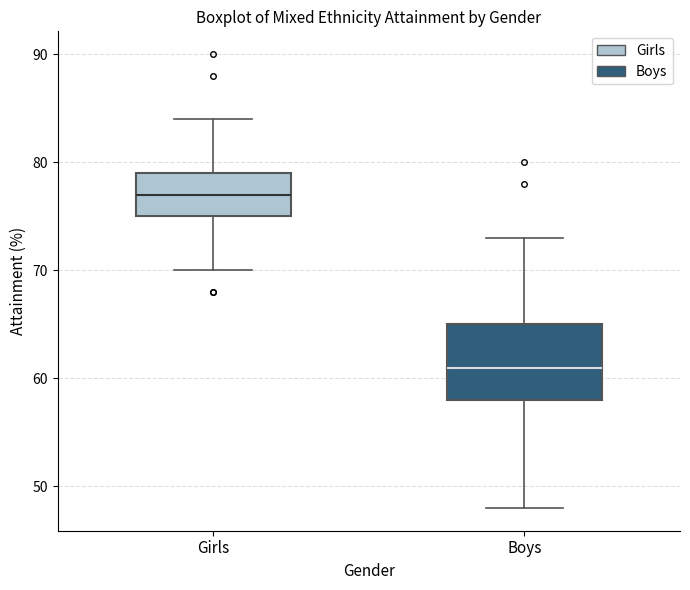

Reading left to right, transcribe this box plot: for each box, give where its median line is, the range the box spans, and where its two whiskers end, as read against the y-axis. The values are not printed on the chart, so give them approximately, as read against the axis.

Girls: median 77, box 75 to 79, whiskers 70 to 84
Boys: median 61, box 58 to 65, whiskers 48 to 73